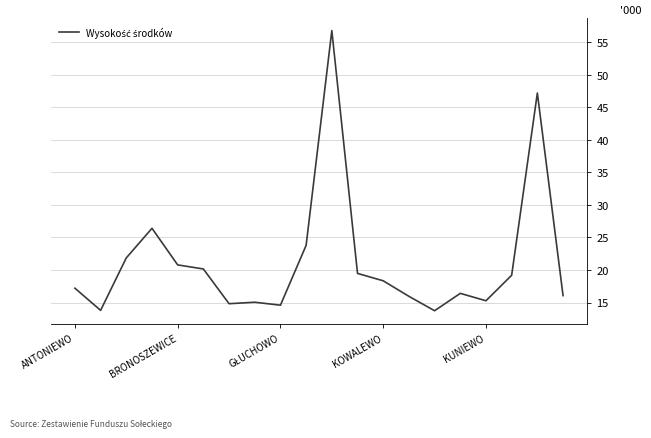

What is the maximum value shown in the chart?

56.8